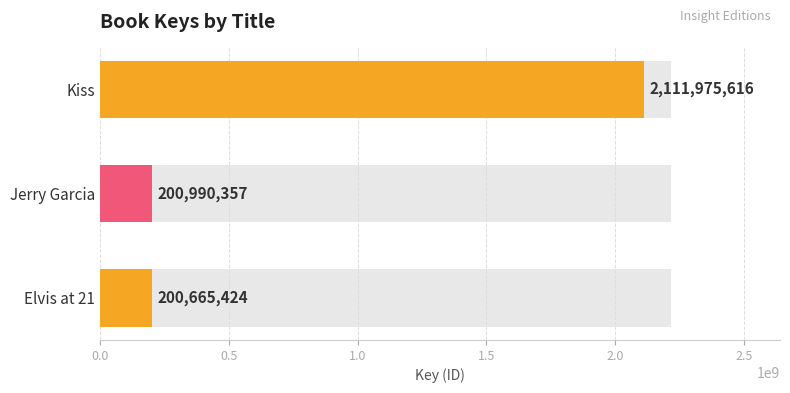

What is the maximum value shown in the chart?

2111975616